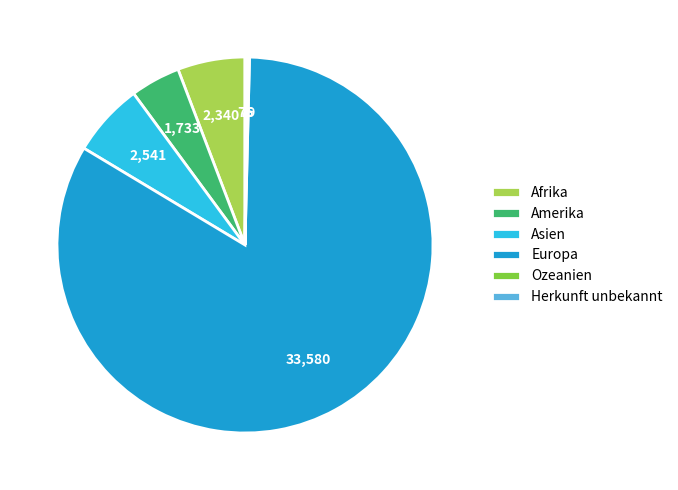

True or false: Afrika accounts for 6% of the total.

True